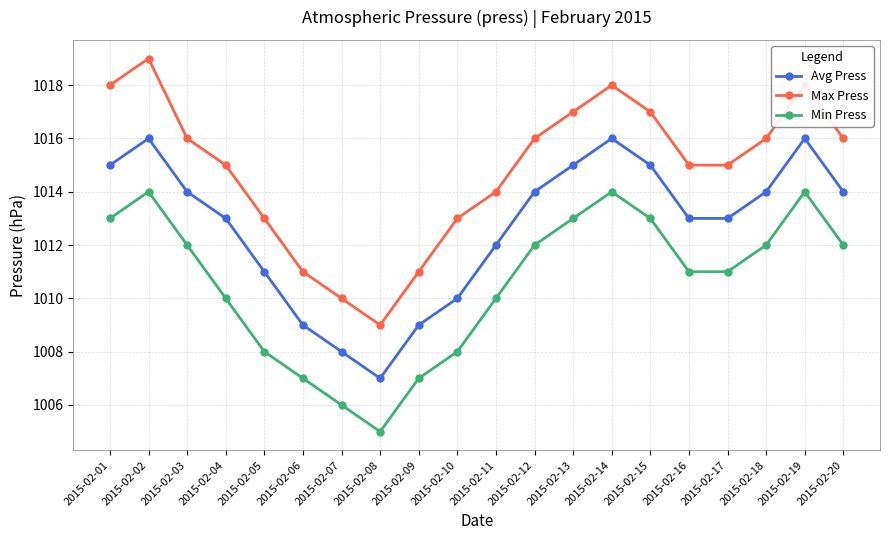

What is the sum of all Avg Press values?

20254